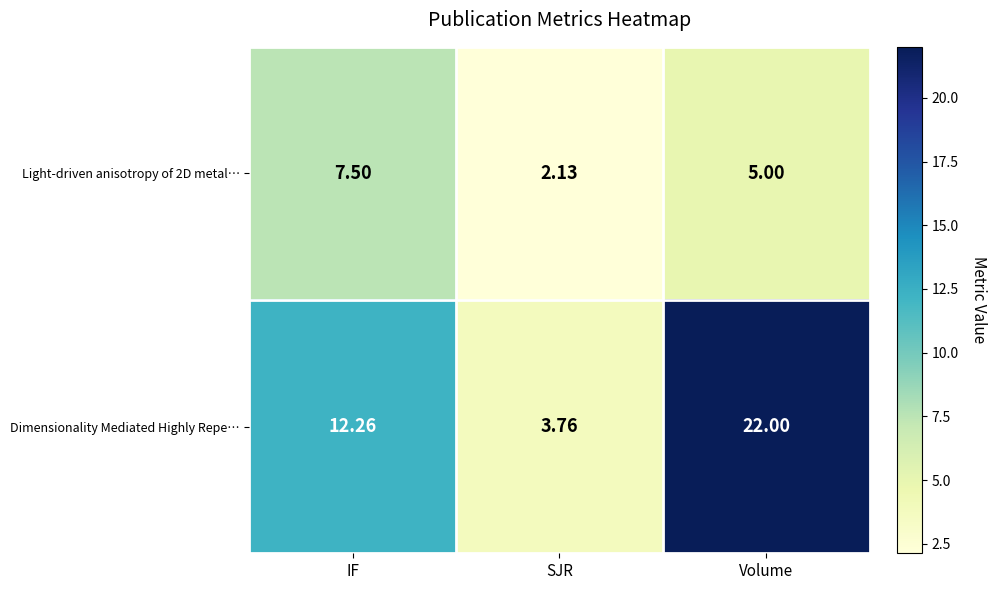

Which series has the largest range (max minus min)?

Dimensionality Mediated Highly Repe…